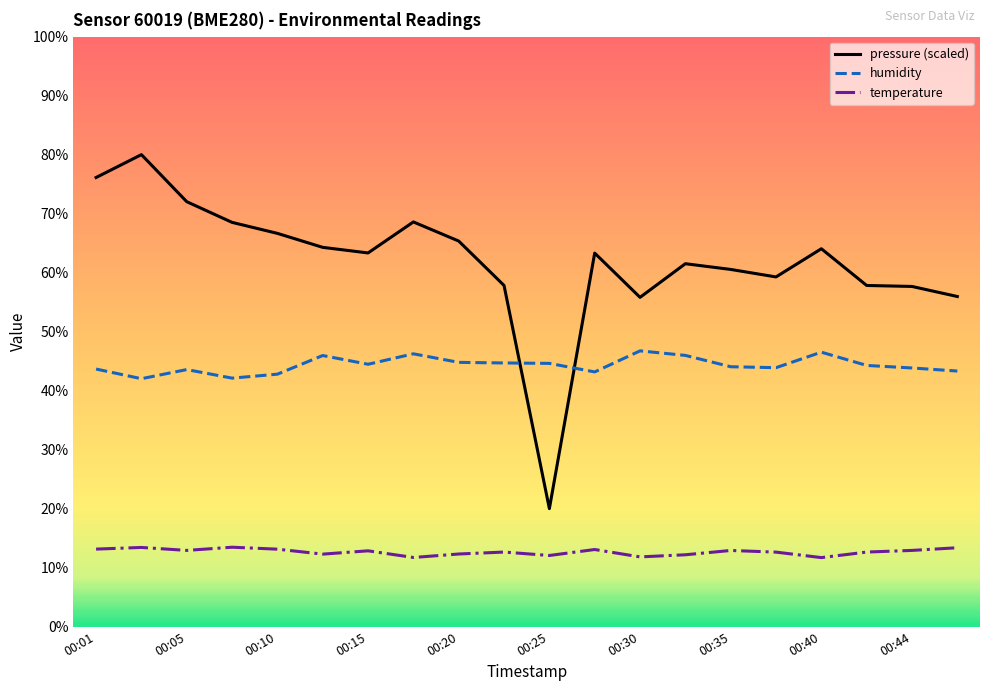

Which series has the widest spread of values?

pressure (scaled)